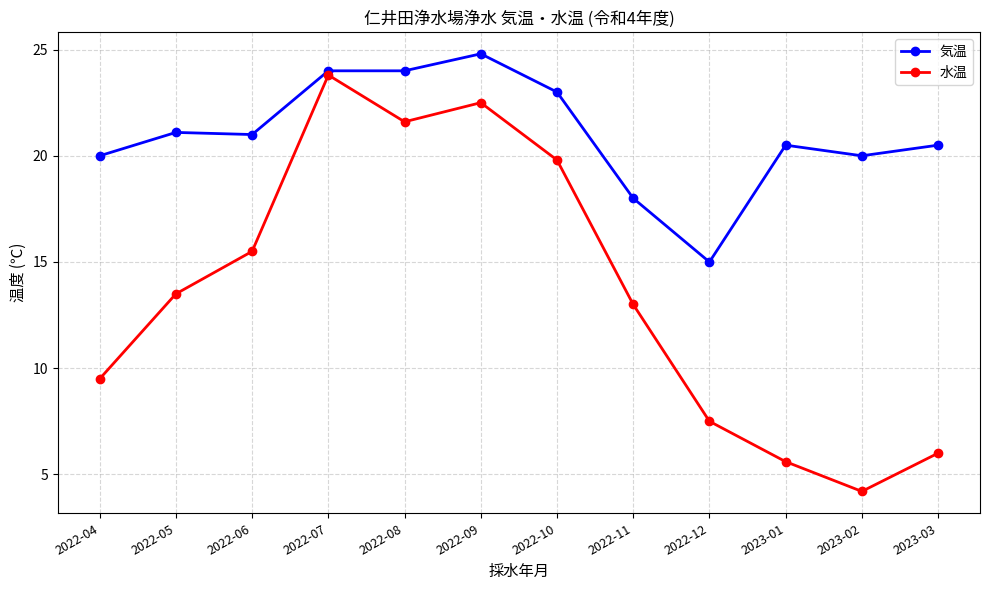

Which series has the largest total across all categories?

気温